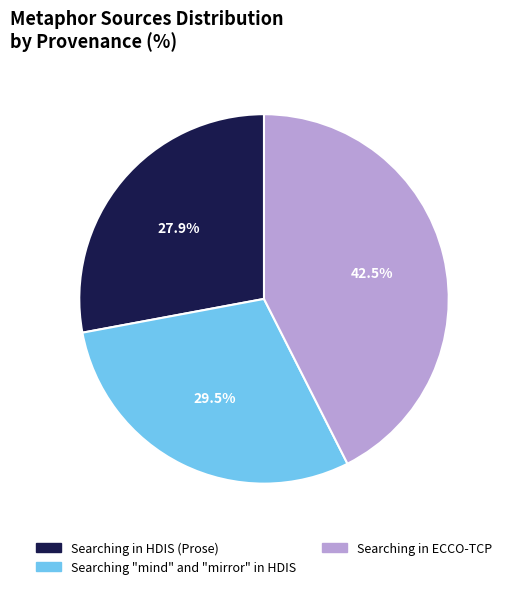

To the nearest percent, what is the average slice percentage?

33%